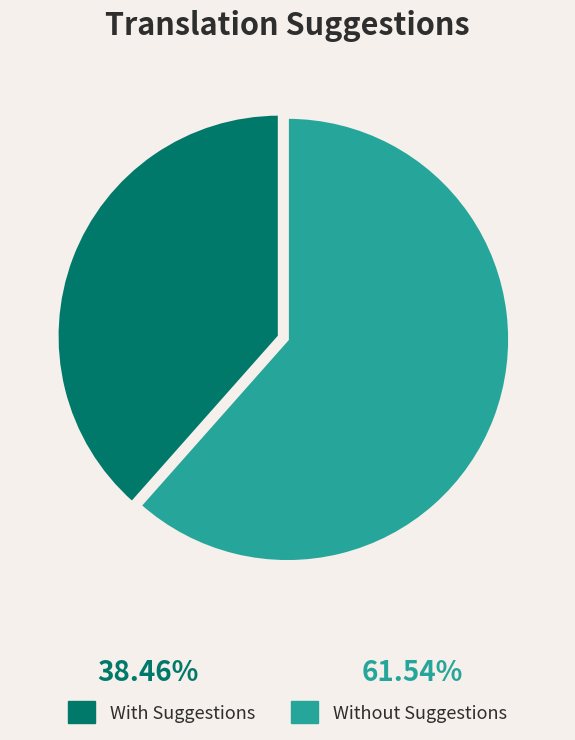

Is there a majority slice in this chart?

Yes